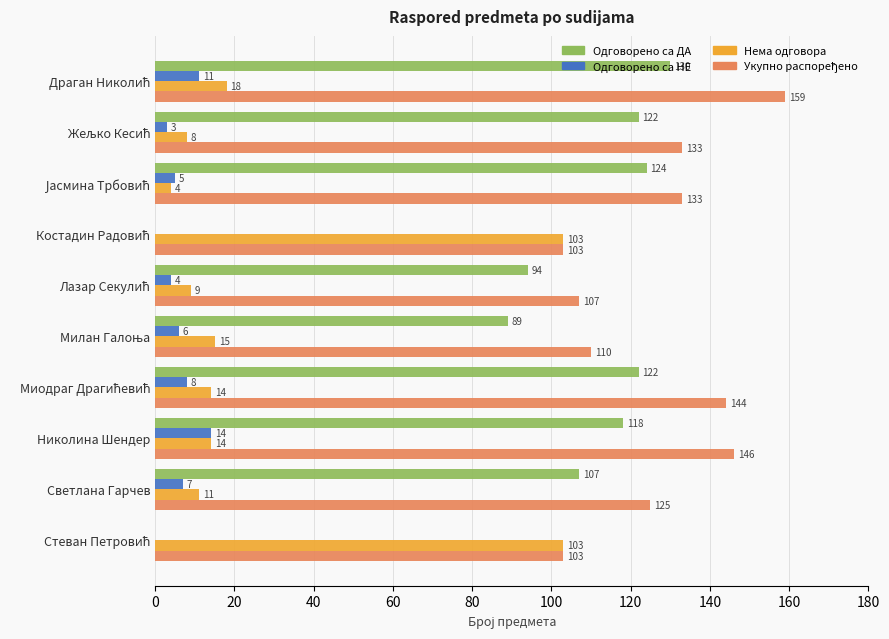

Read the Одговорено са ДА value at Светлана Гарчев, to the nearest 50.

100